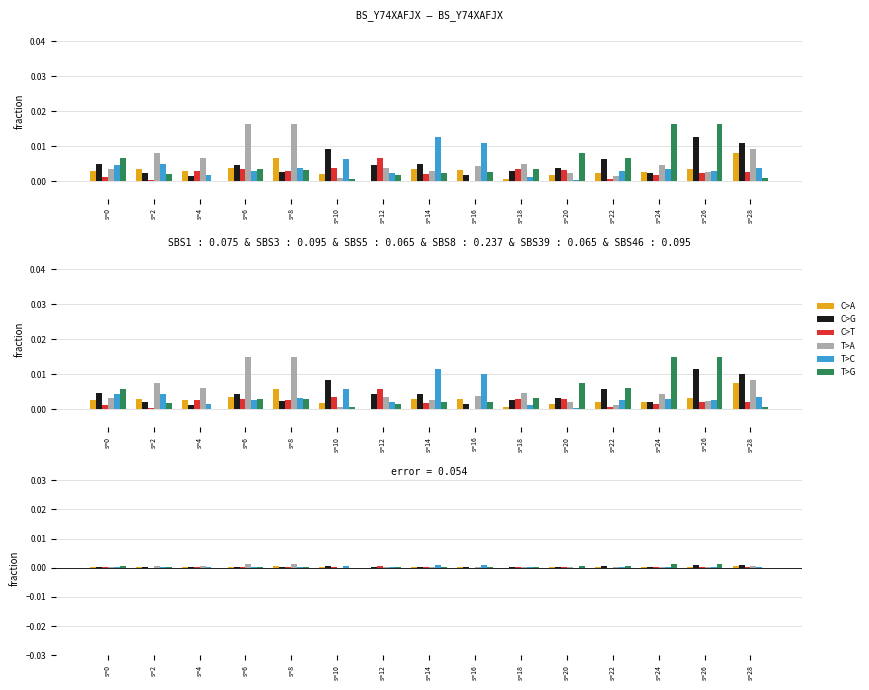

True or false: T>A has a value of 0.0 at s=16.

True